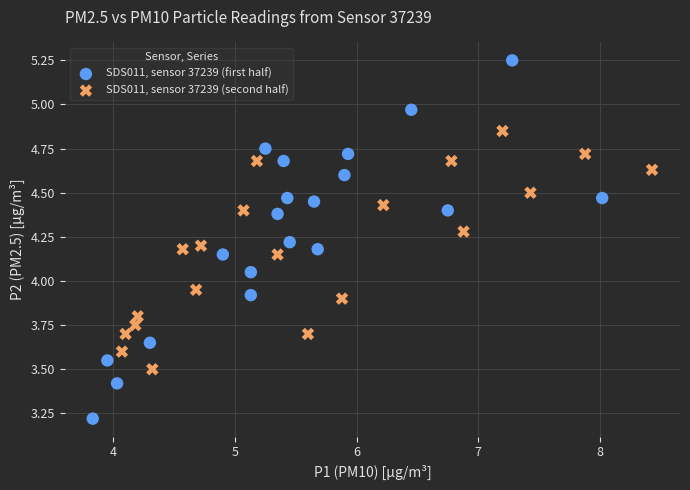

Which series reaches the minimum Y coordinate?

SDS011, sensor 37239 (first half)